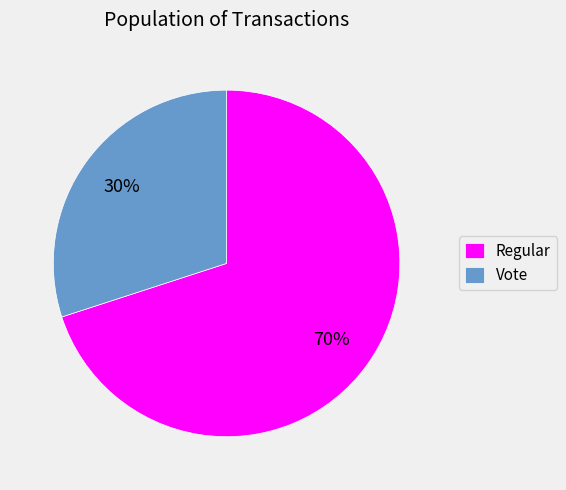

Which slice represents more than half of the pie?

Regular